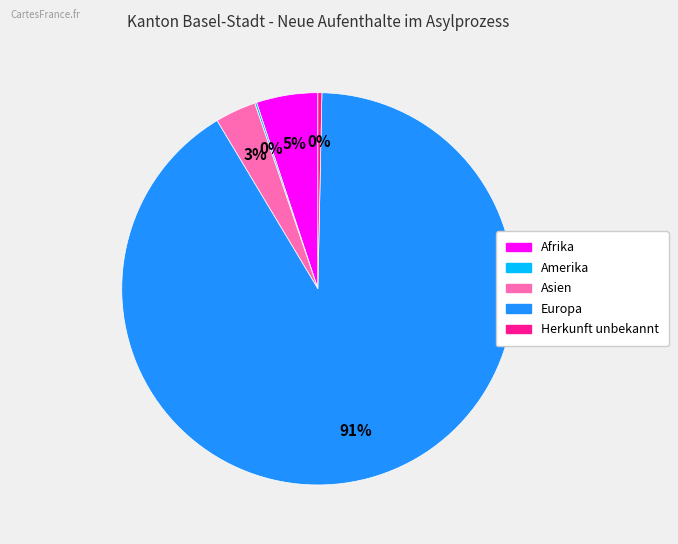

Does any single category account for the majority?

Yes